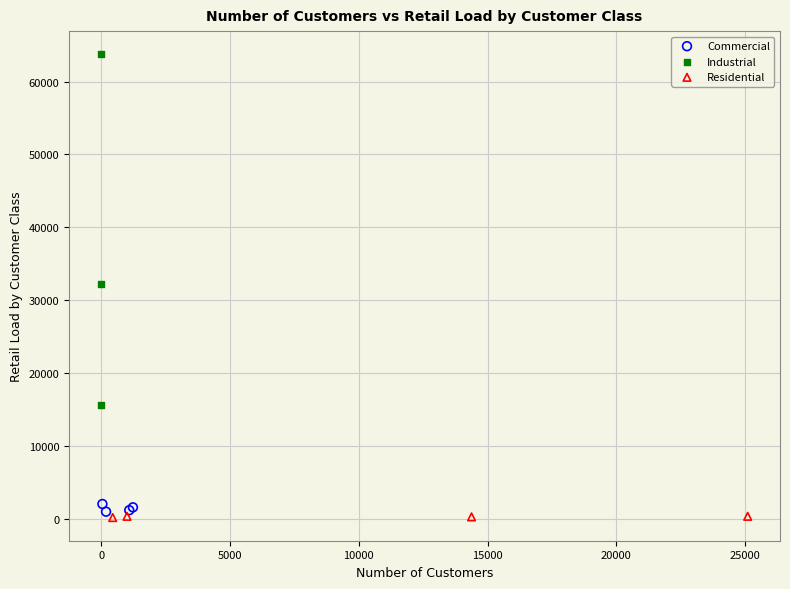

Which series reaches the minimum Y coordinate?

Residential